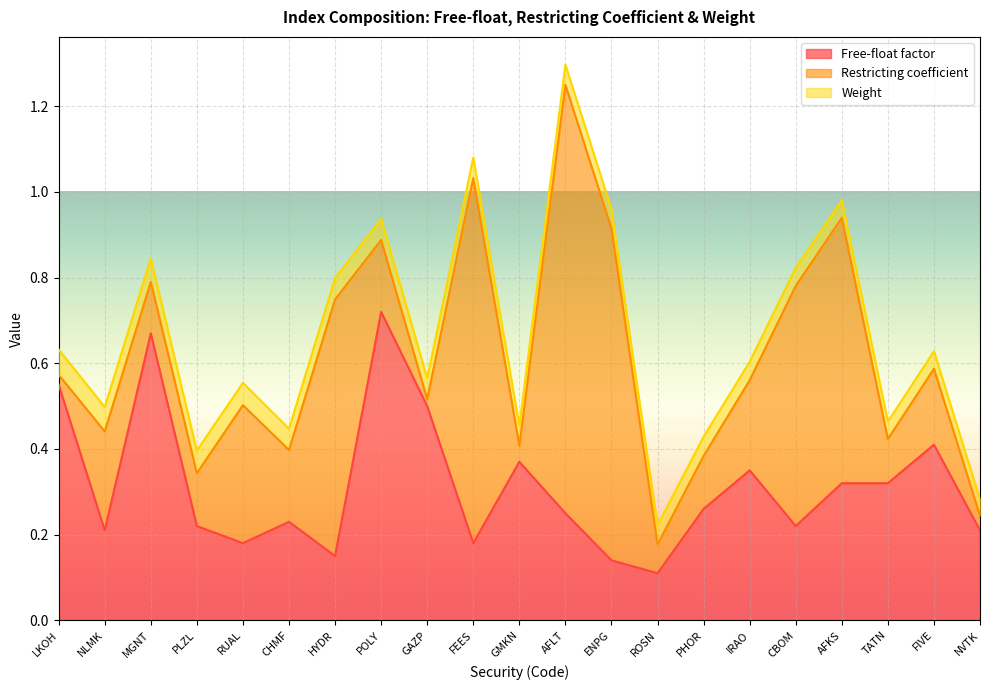

Reading left to right, list all the values displayed in this chart.

Free-float factor: 0.6	0.2	0.7	0.2	0.2	0.2	0.1	0.7	0.5	0.2	0.4	0.2	0.1	0.1	0.3	0.3	0.2	0.3	0.3	0.4	0.2
Restricting coefficient: 0.0	0.2	0.1	0.1	0.3	0.2	0.6	0.2	0.0	0.9	0.0	1.0	0.8	0.1	0.1	0.2	0.6	0.6	0.1	0.2	0.0
Weight: 0.1	0.1	0.1	0.1	0.1	0.0	0.0	0.0	0.0	0.0	0.0	0.0	0.0	0.0	0.0	0.0	0.0	0.0	0.0	0.0	0.0